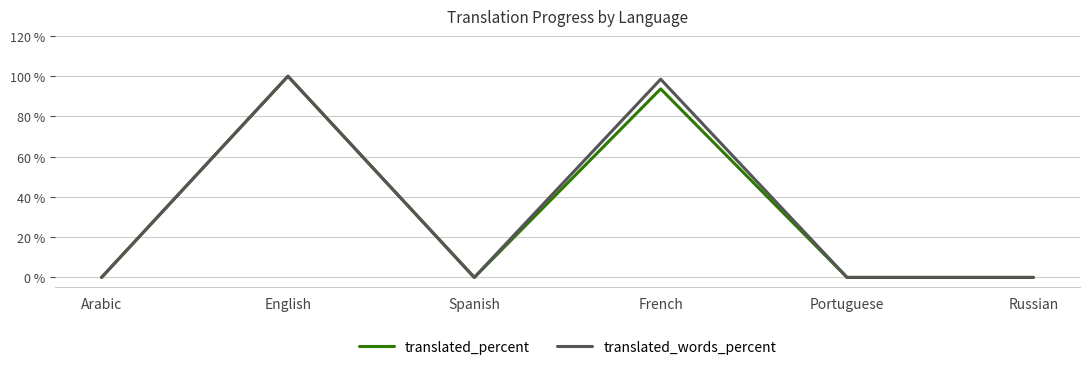

What is the difference between the second highest and second lowest values in the translated_percent series?

93.7